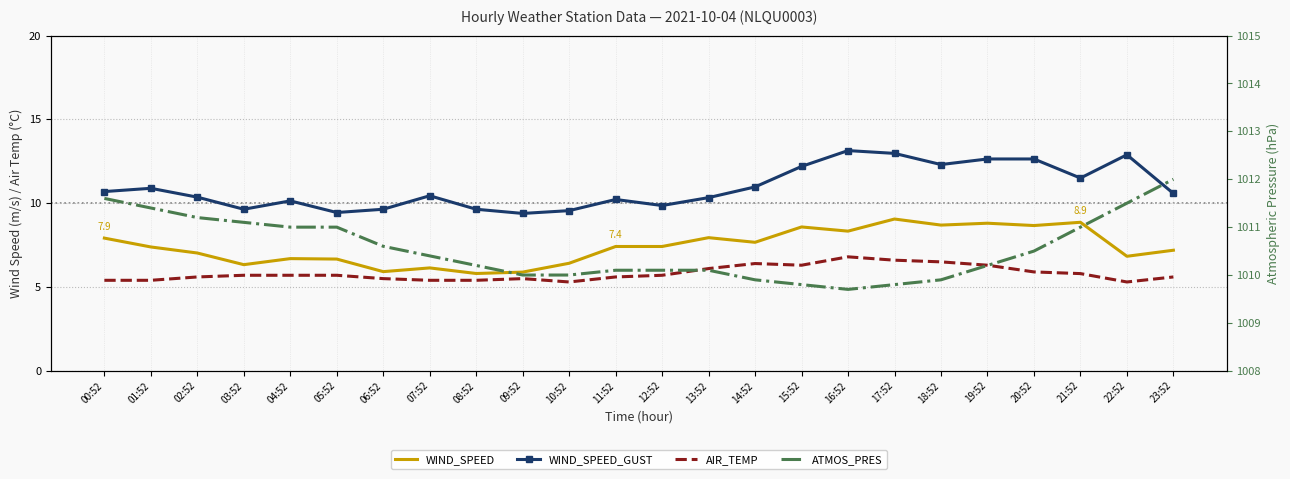

What is the value of the AIR_TEMP point at the 17th from the left?

6.8